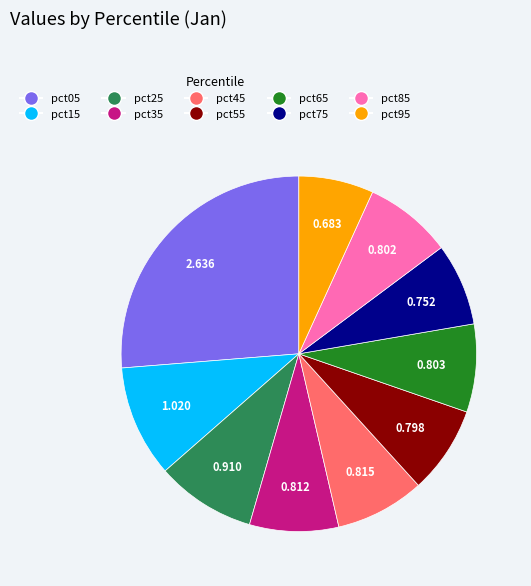

Is pct45 the majority of the pie?

No